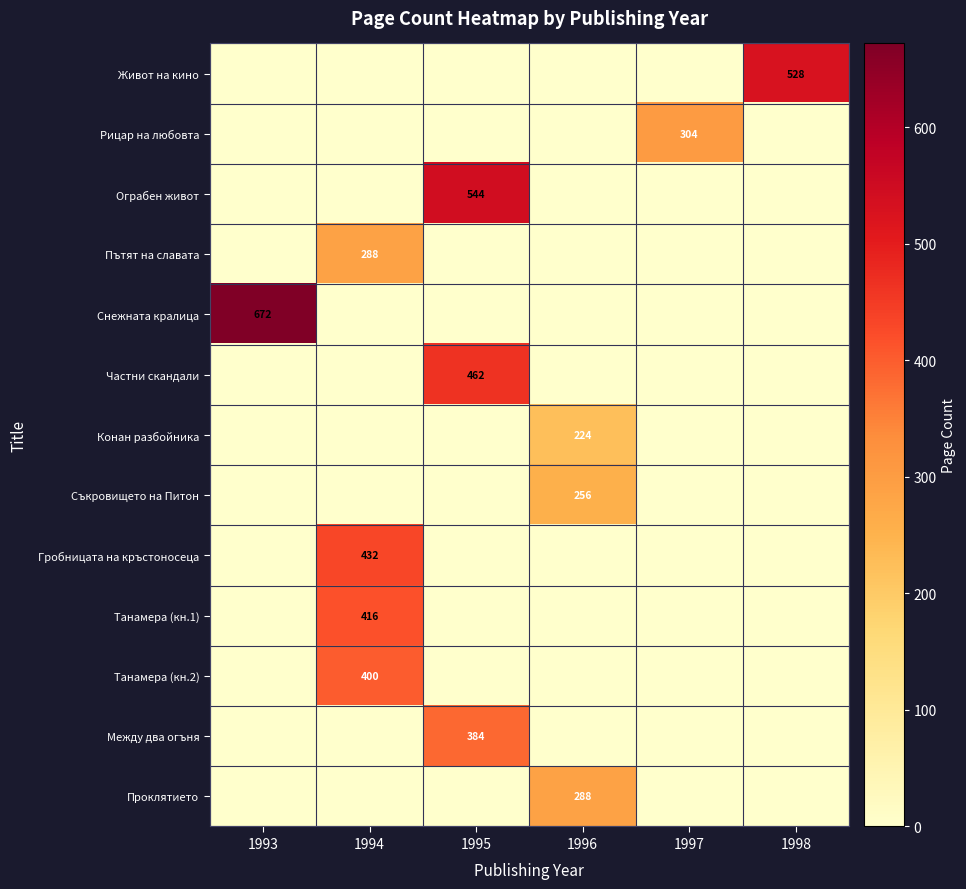

Is the value of Между два огъня at 1995 greater than the value of Танамера (кн.2) at 1994?

No